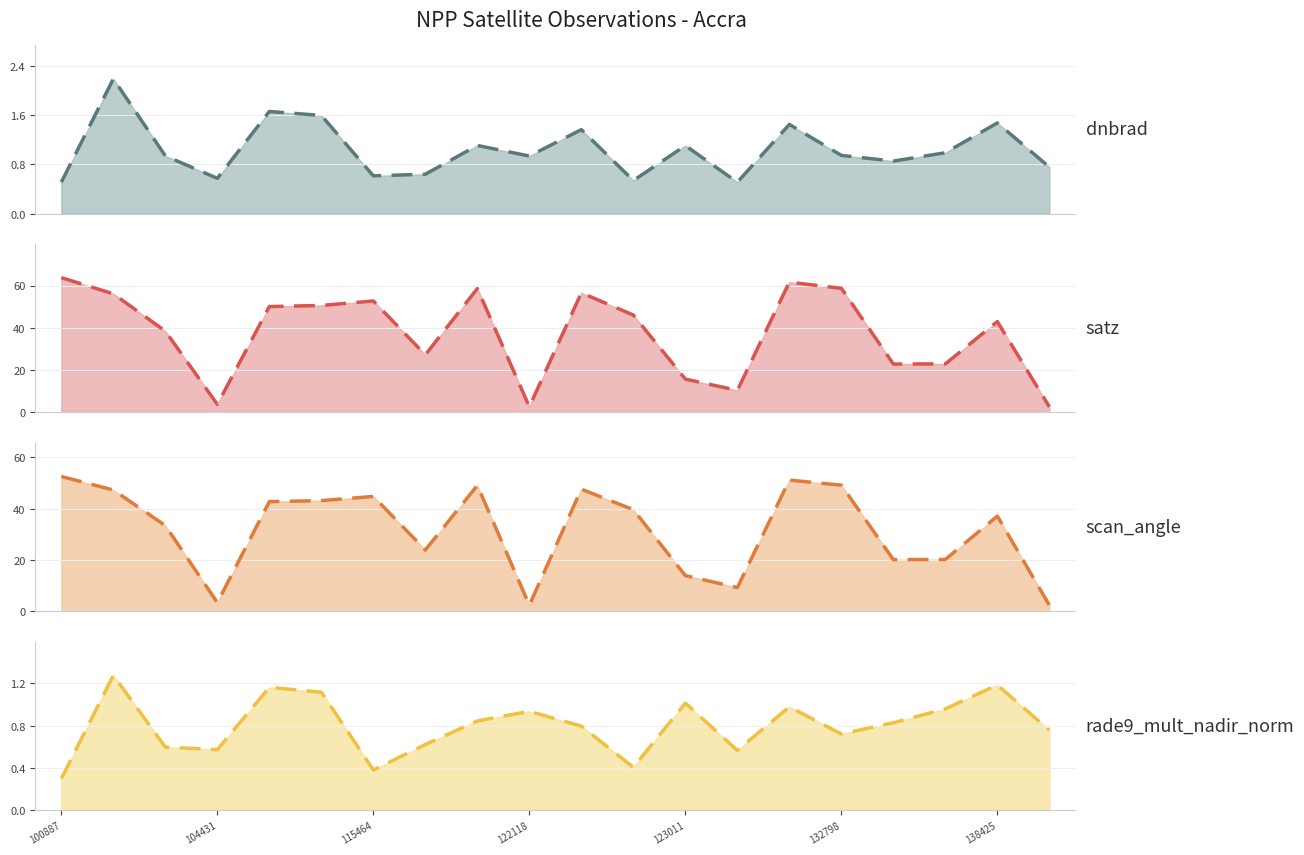

What is the difference between the second highest and minimum values in the dnbrad_line series?

1.2